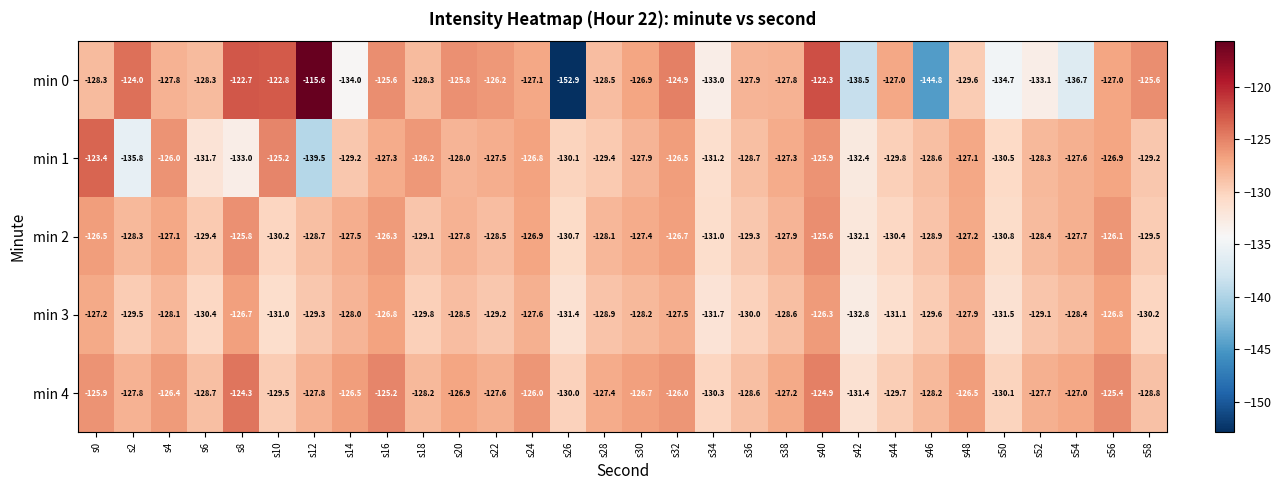

True or false: min 2 has a value of -88.4 at s46.

False